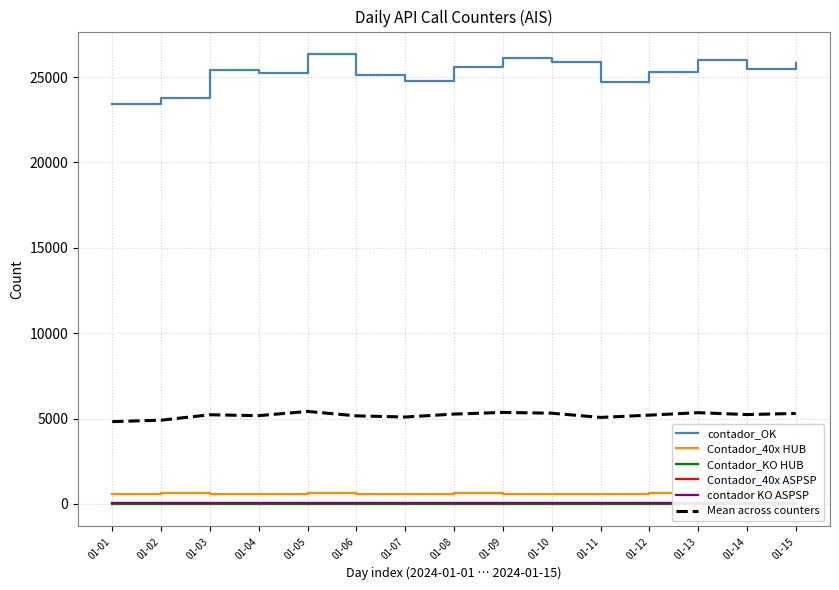

What is the total value across all series at 01-15?

31797.6